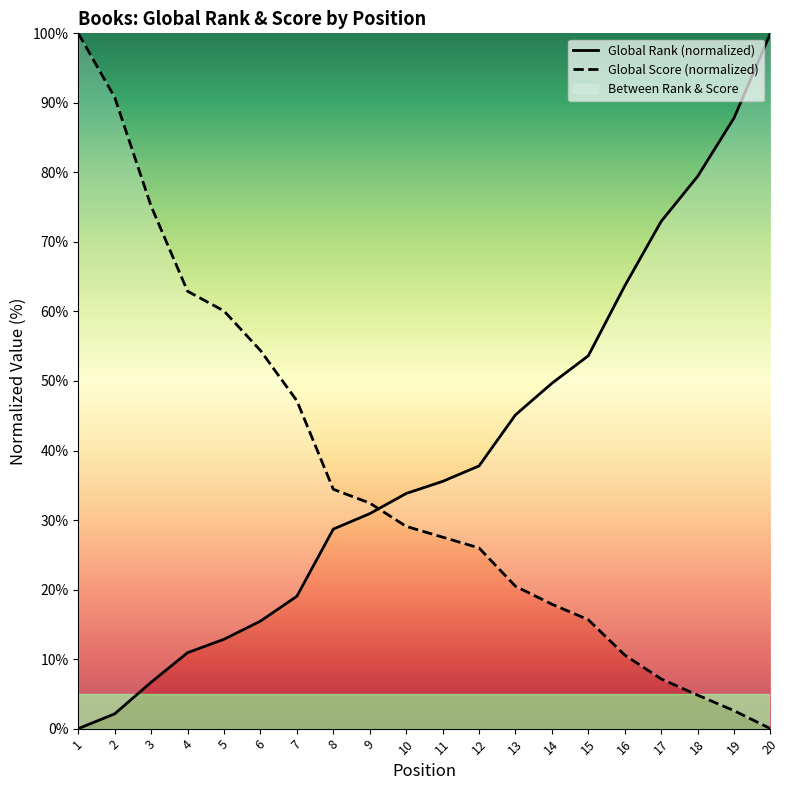

Count the number of categories in the chart.

20